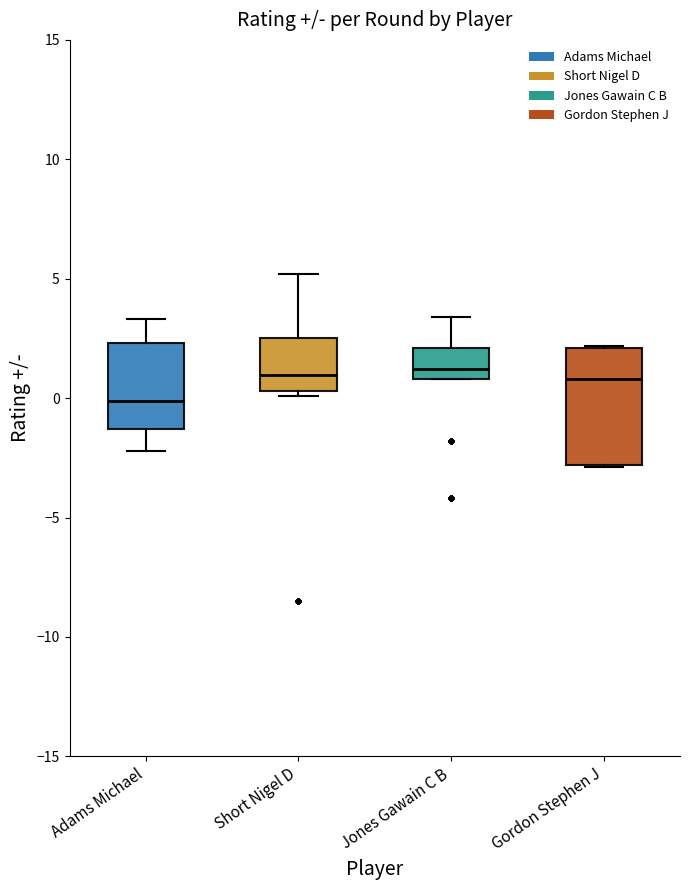

Where is the upper edge of the box for Adams Michael on the y-axis? The values are not printed on the chart, so give them approximately, as read against the axis.

2.5